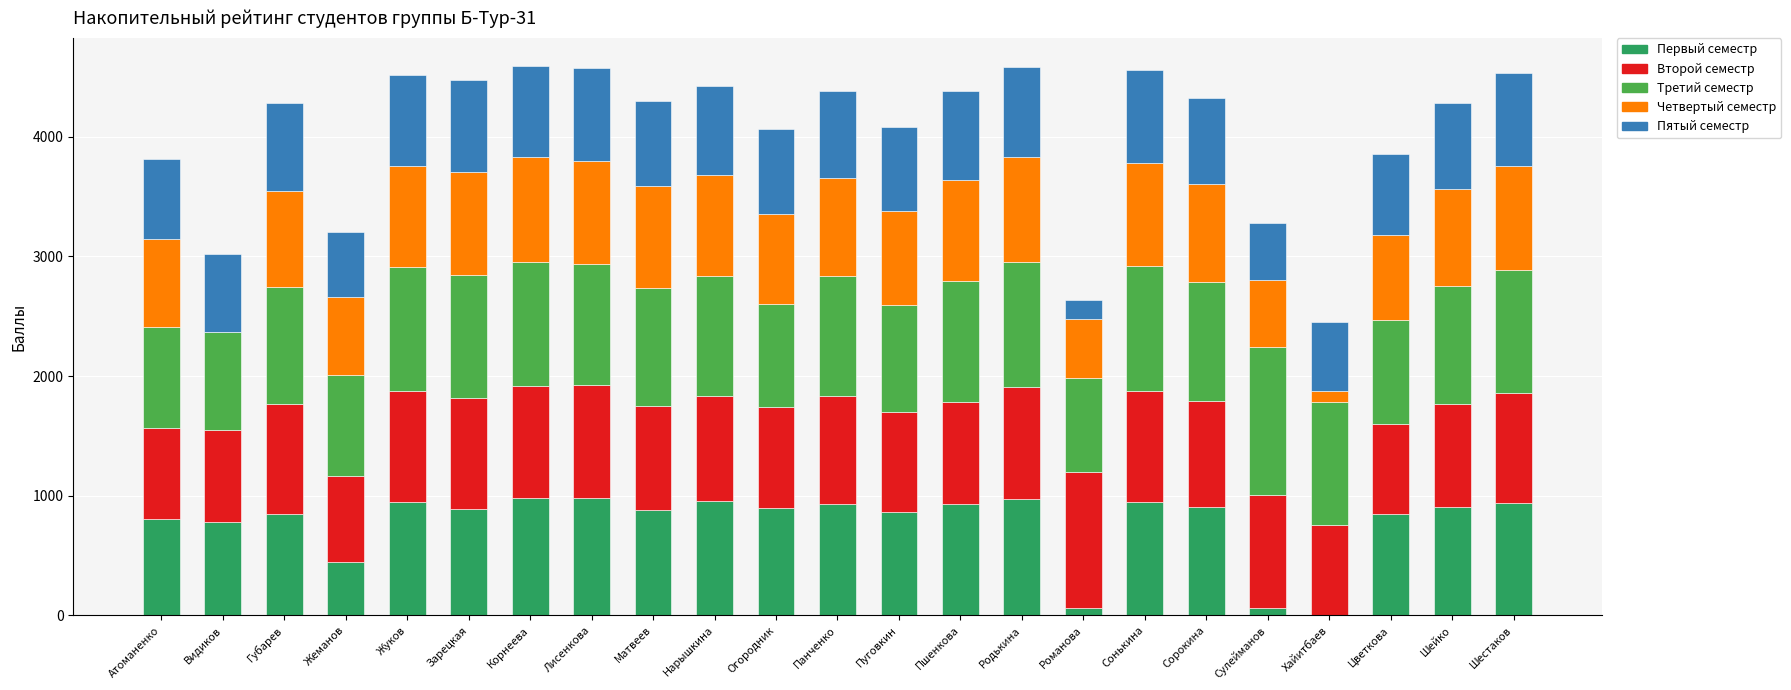

What is the total value across all series at Шейко?

4281